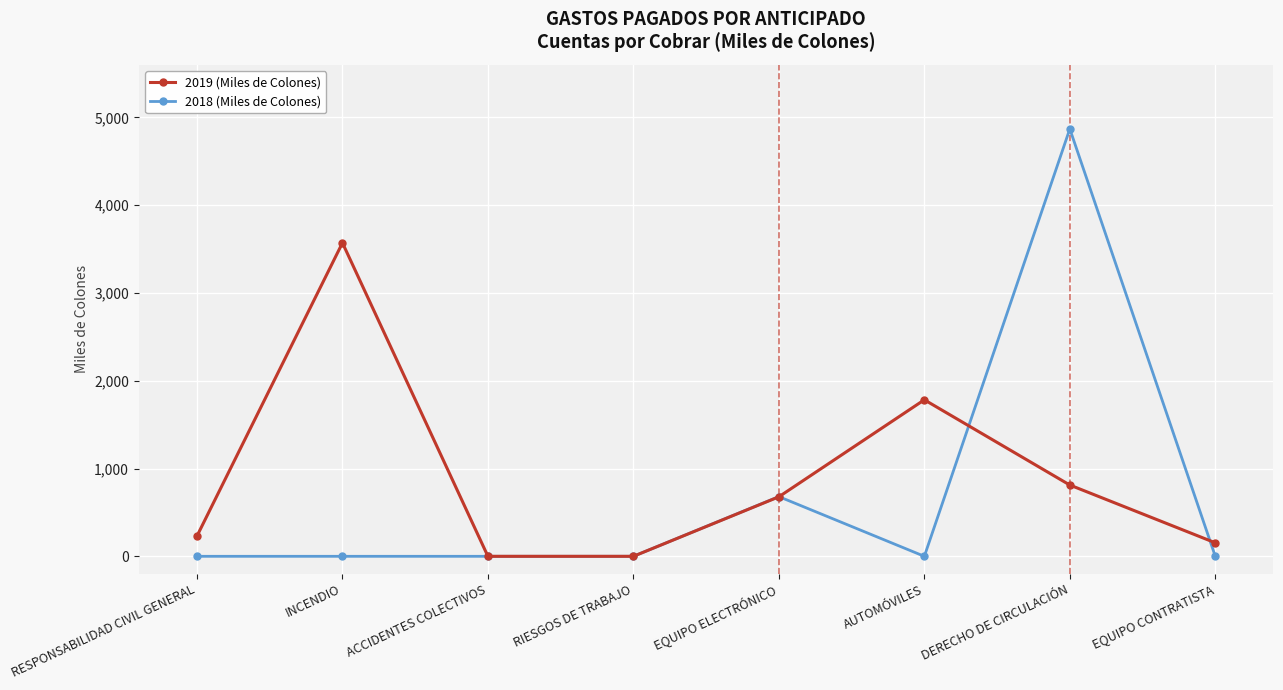

At which category is the sum across all series the highest?

DERECHO DE CIRCULACIÓN